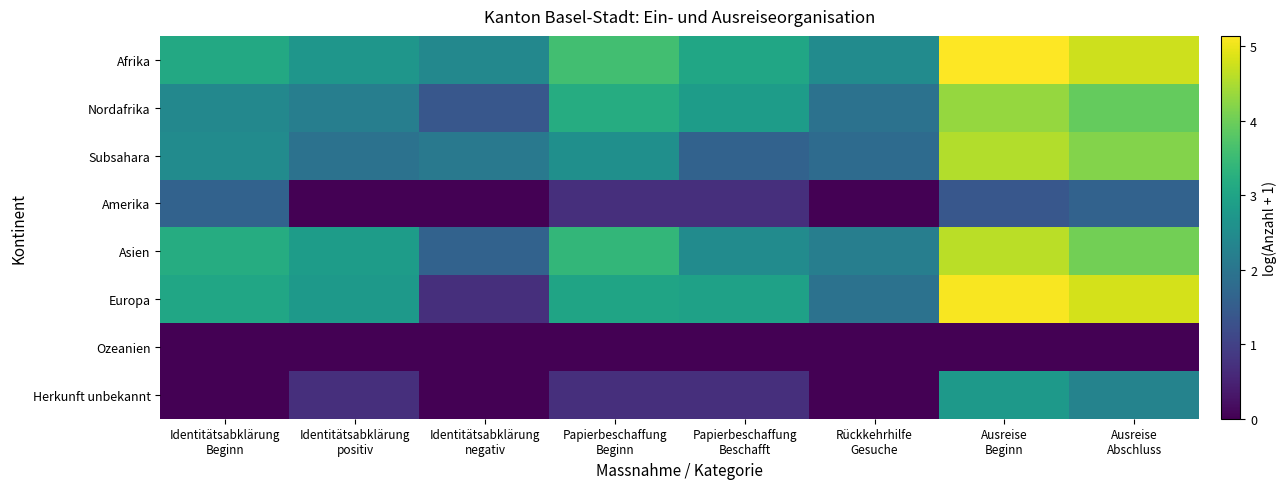

Which has a higher value, Ausreise
Beginn or Identitätsabklärung
positiv?

Ausreise
Beginn